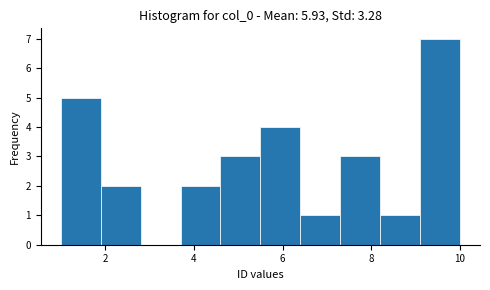

Which range on the x-axis has the tallest bar?

9.1 to 10.0